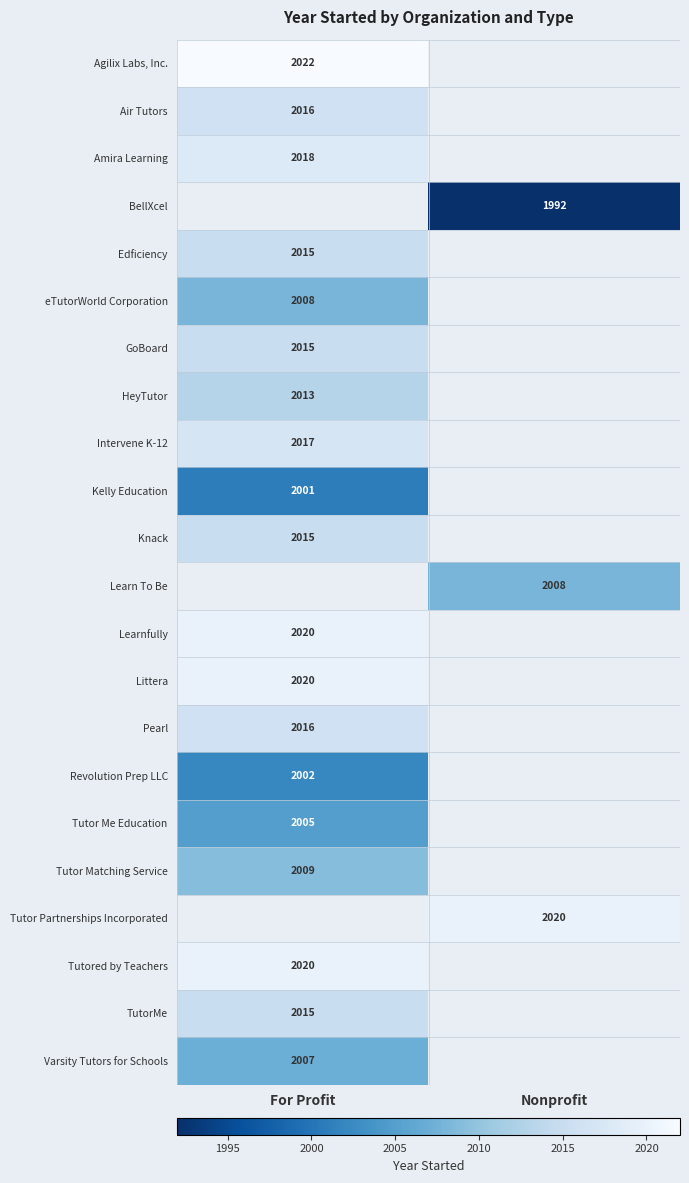

Which category has the lowest value across all series?

Nonprofit